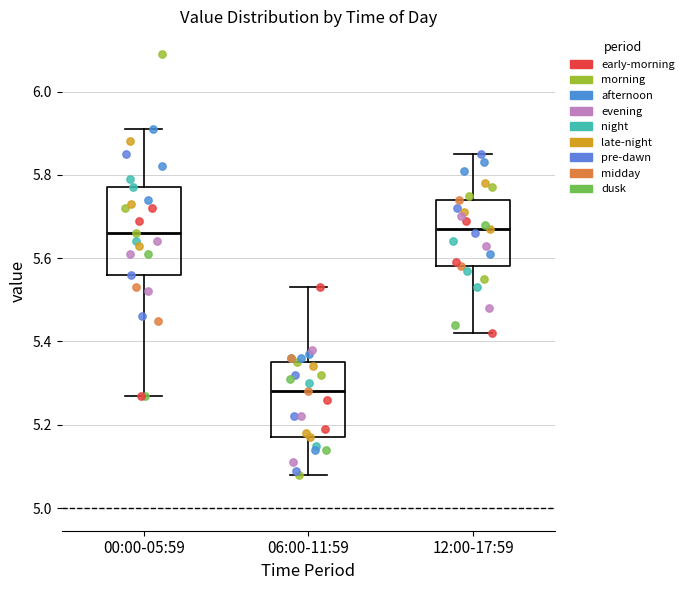

Where does the upper whisker of the box for 06:00-11:59 end on the y-axis? The values are not printed on the chart, so give them approximately, as read against the axis.

5.54